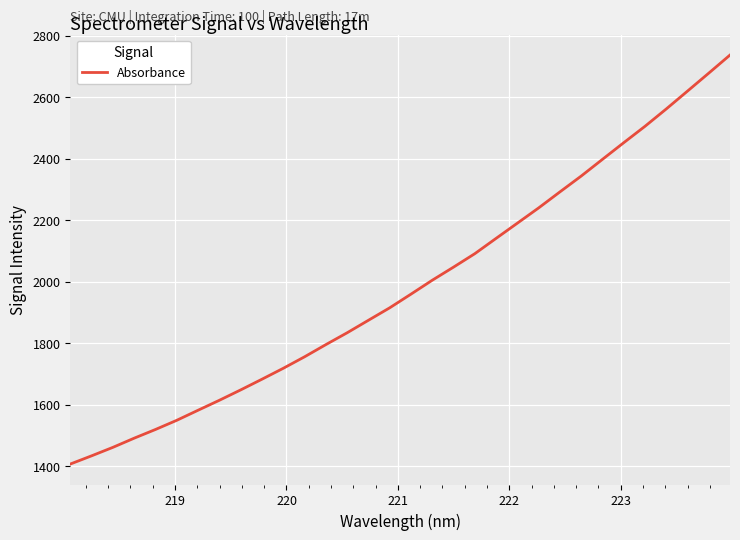

What is the maximum value shown in the chart?

2736.8